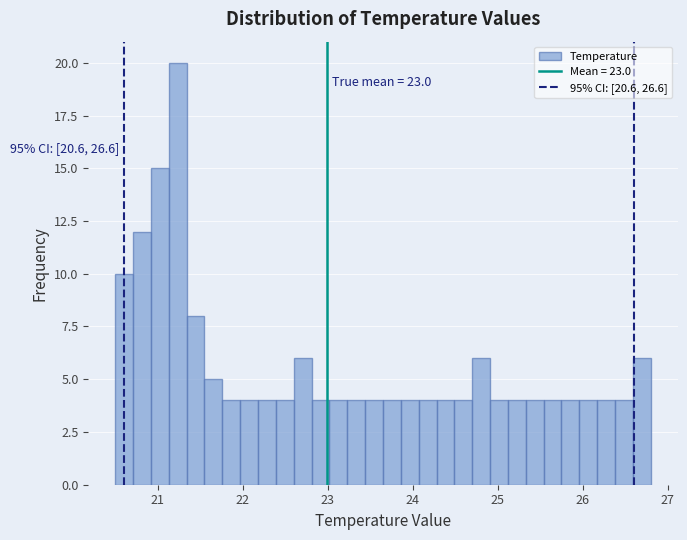

Around what value on the x-axis is the tallest bar? Give the approximate position of its centre, as read against the axis.

21.2